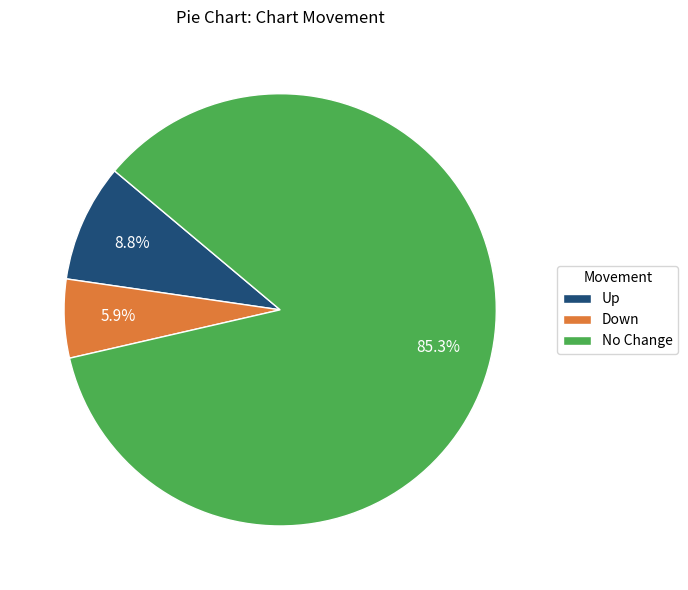

Which slice is the smallest?

Down